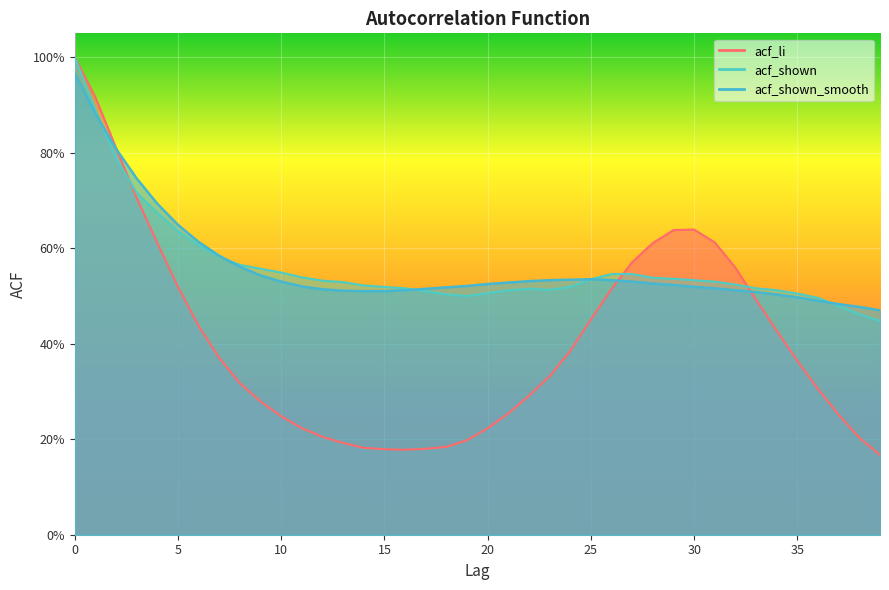

Where do acf_shown_smooth and acf_shown first cross each other?

1 and 2